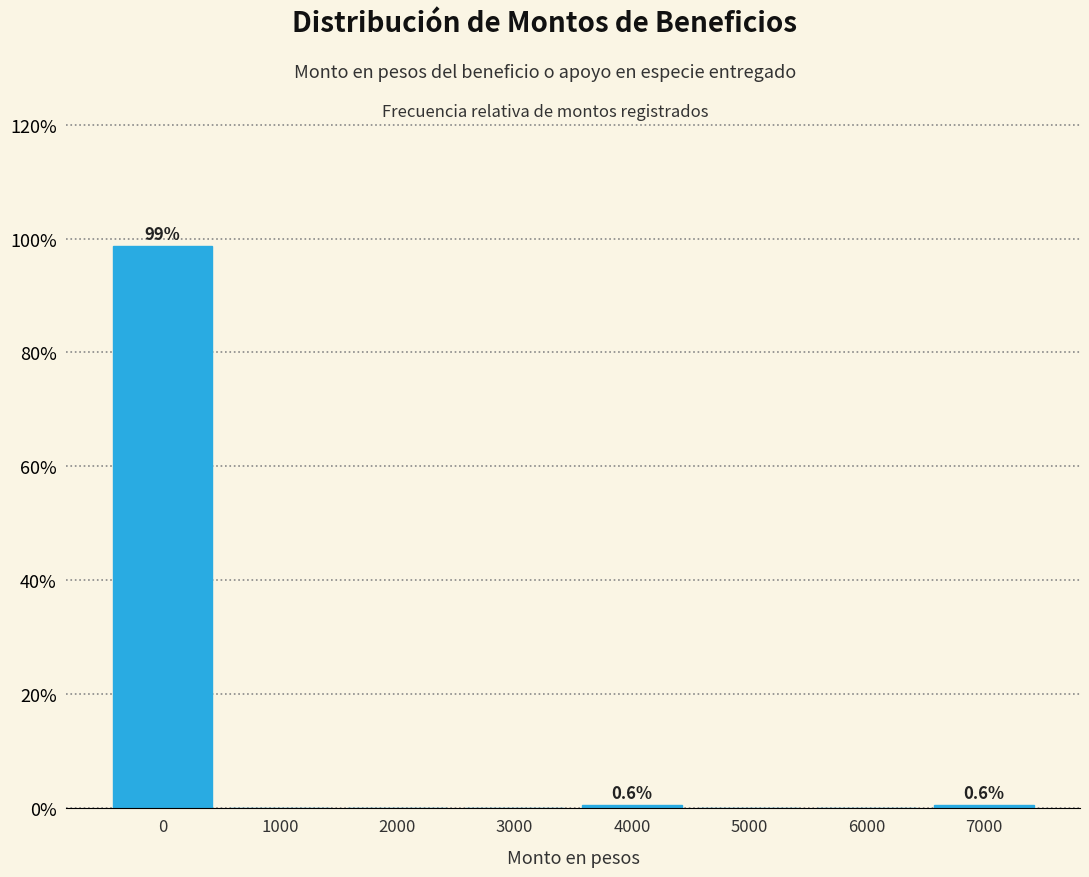

Reading left to right, list all the values displayed in this chart.

0=98.7	1000=0.0	2000=0.0	3000=0.0	4000=0.6	5000=0.0	6000=0.0	7000=0.6